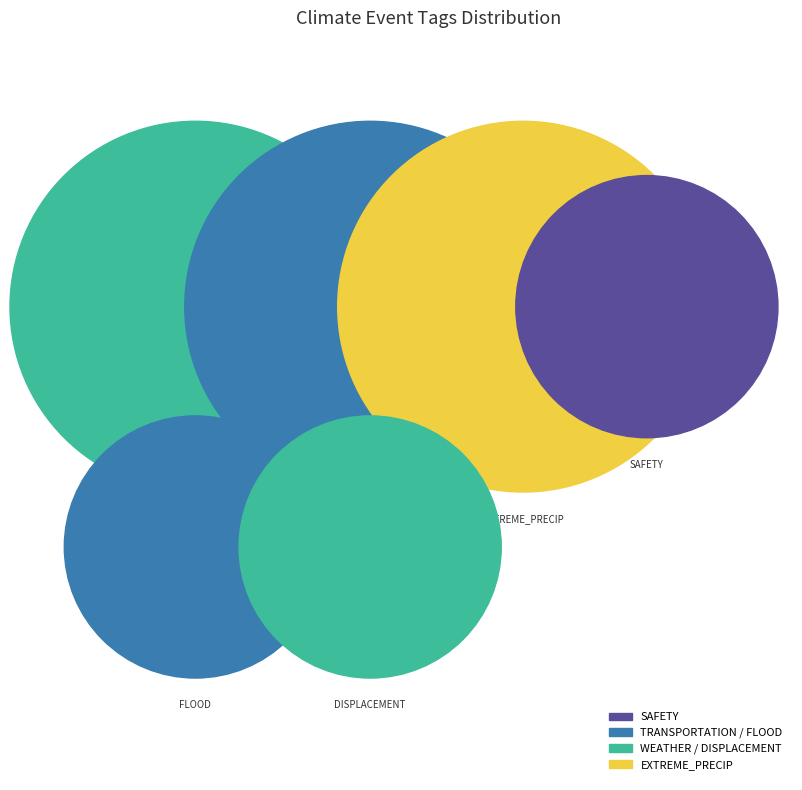

What percentage is the DISPLACEMENT slice, to the nearest percent?

11%